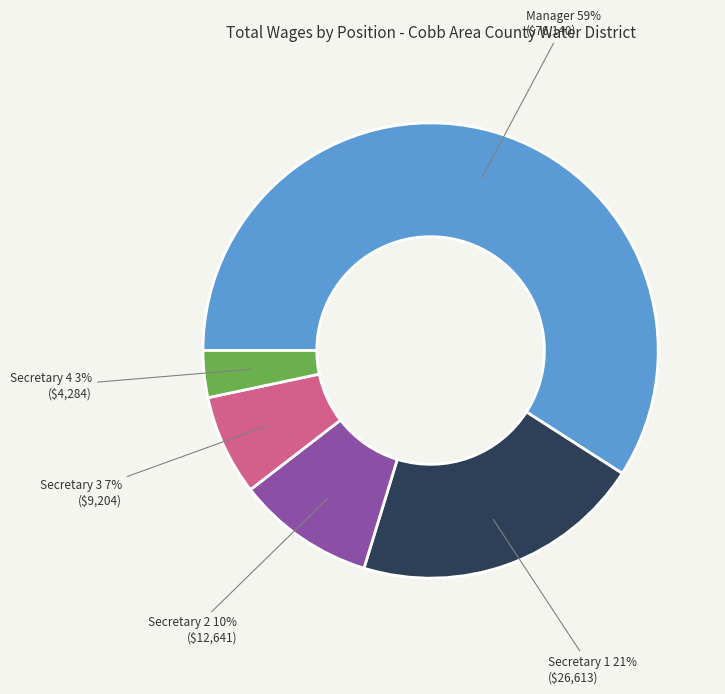

Count the number of slices in the pie.

5